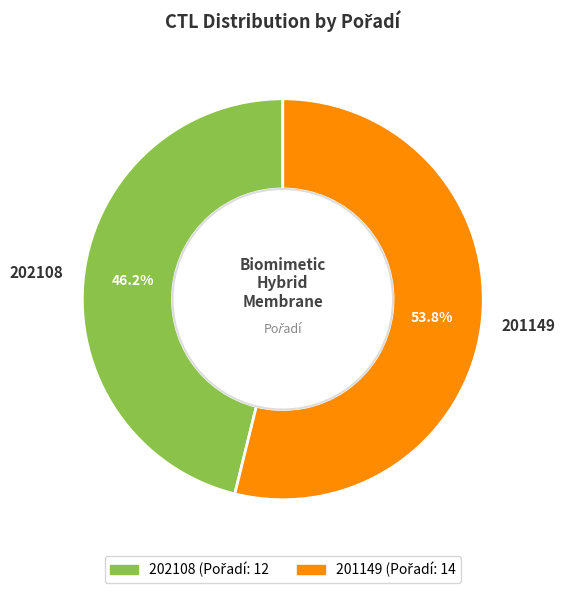

What is the ratio of the value at 202108 to the value at 201149?

0.9